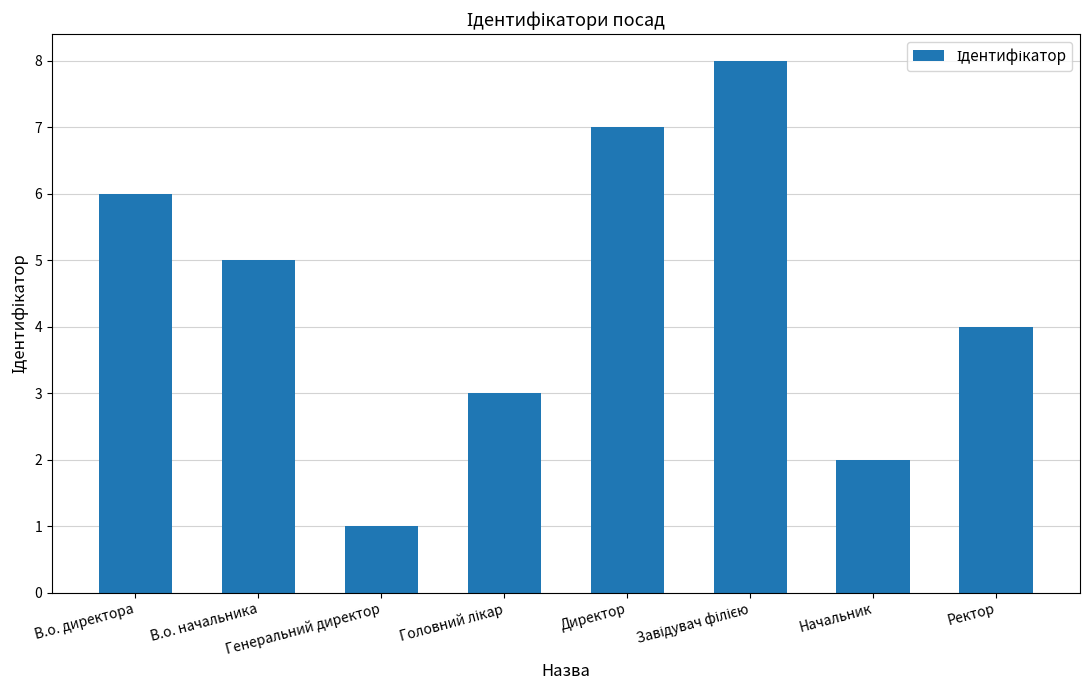

What is the greatest value displayed?

8